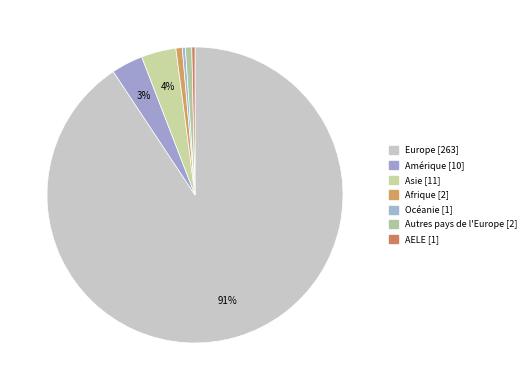

To the nearest percent, what is the combined percentage of AELE and Océanie?

1%